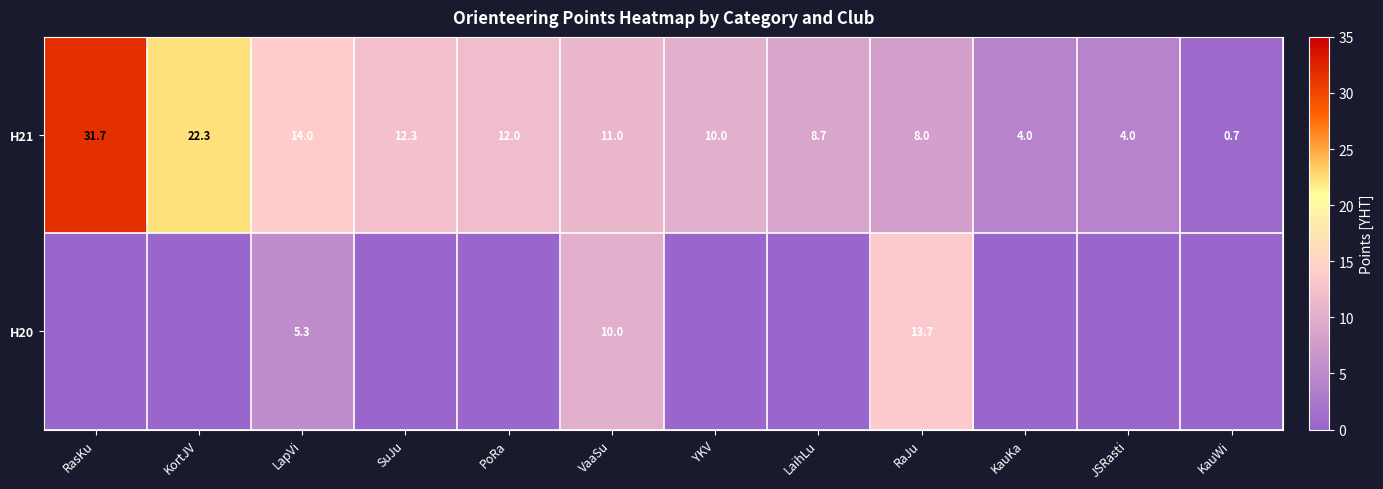

Rank the series at RaJu from highest to lowest value.

H20, H21